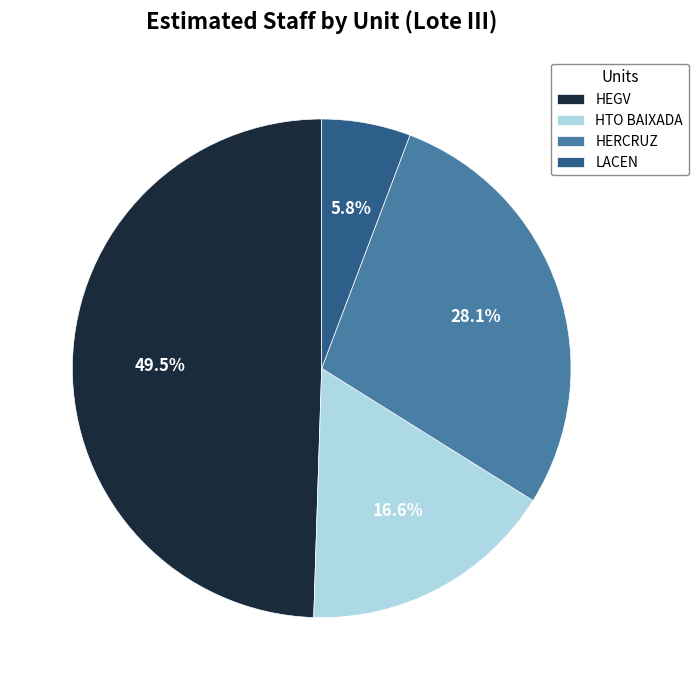

To the nearest percent, what percentage of the pie is HTO BAIXADA?

17%